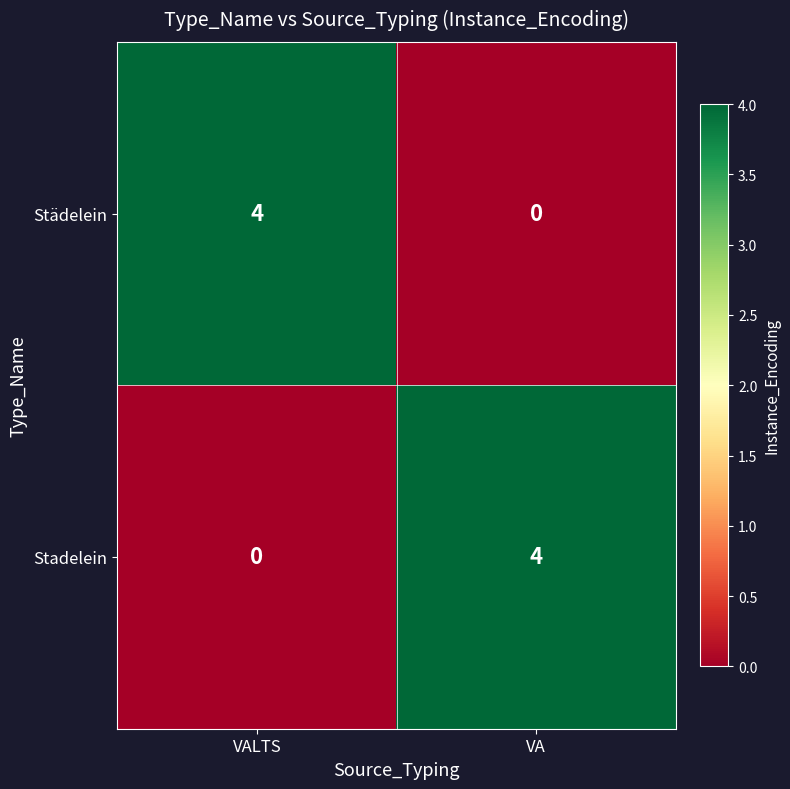

What is the difference between the highest and lowest values at VALTS?

4